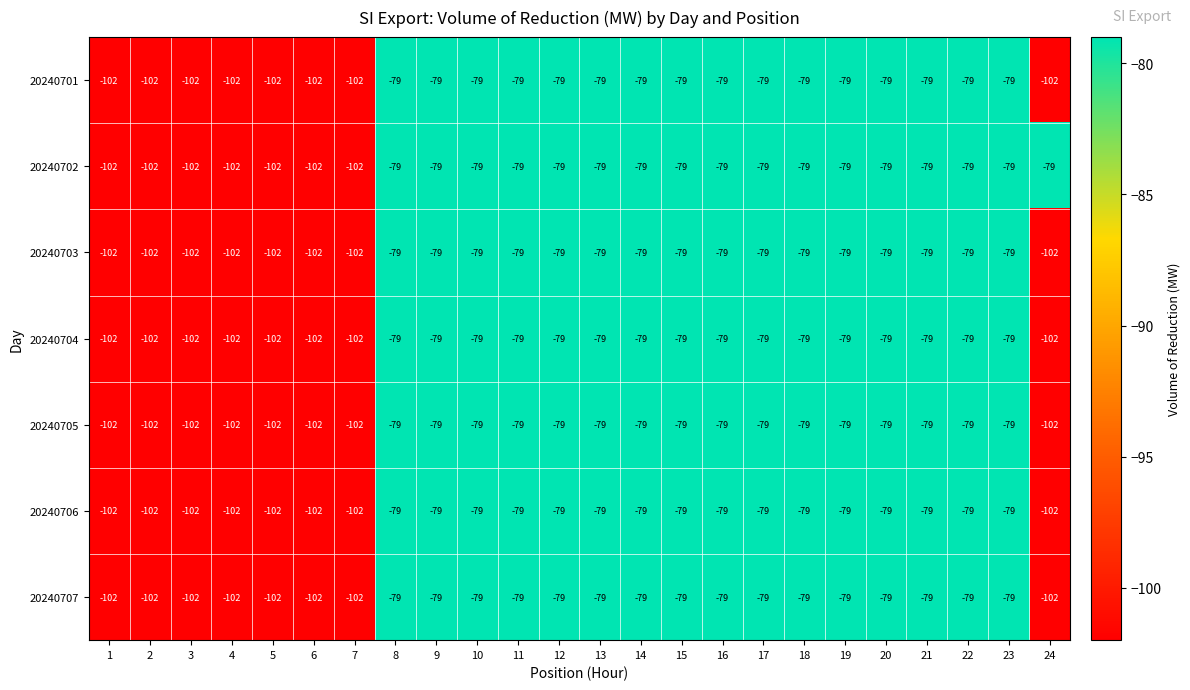

The 20240707 series shows -172 at 1. True or false?

False